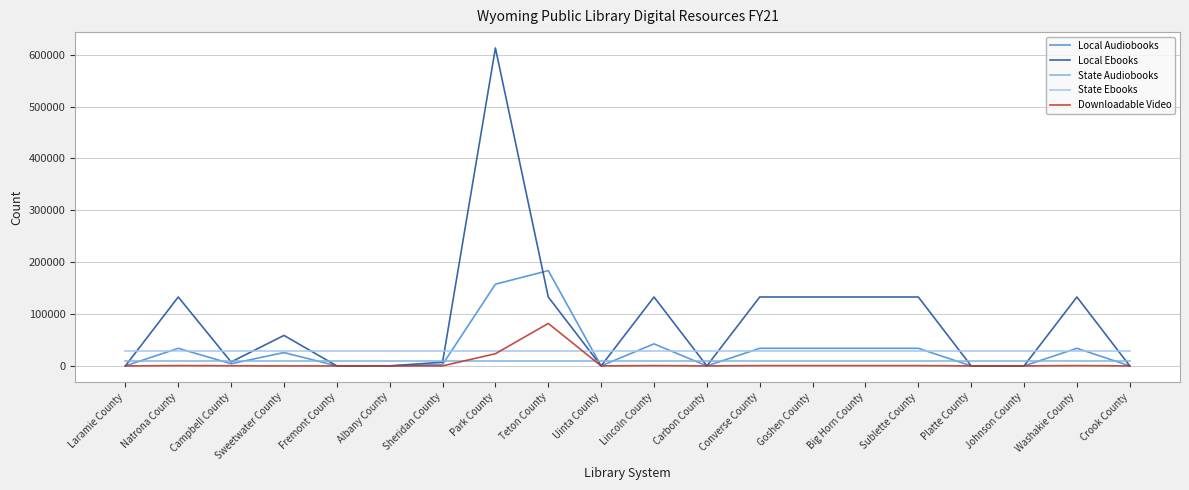

What is the sum of all State Audiobooks values?

171380